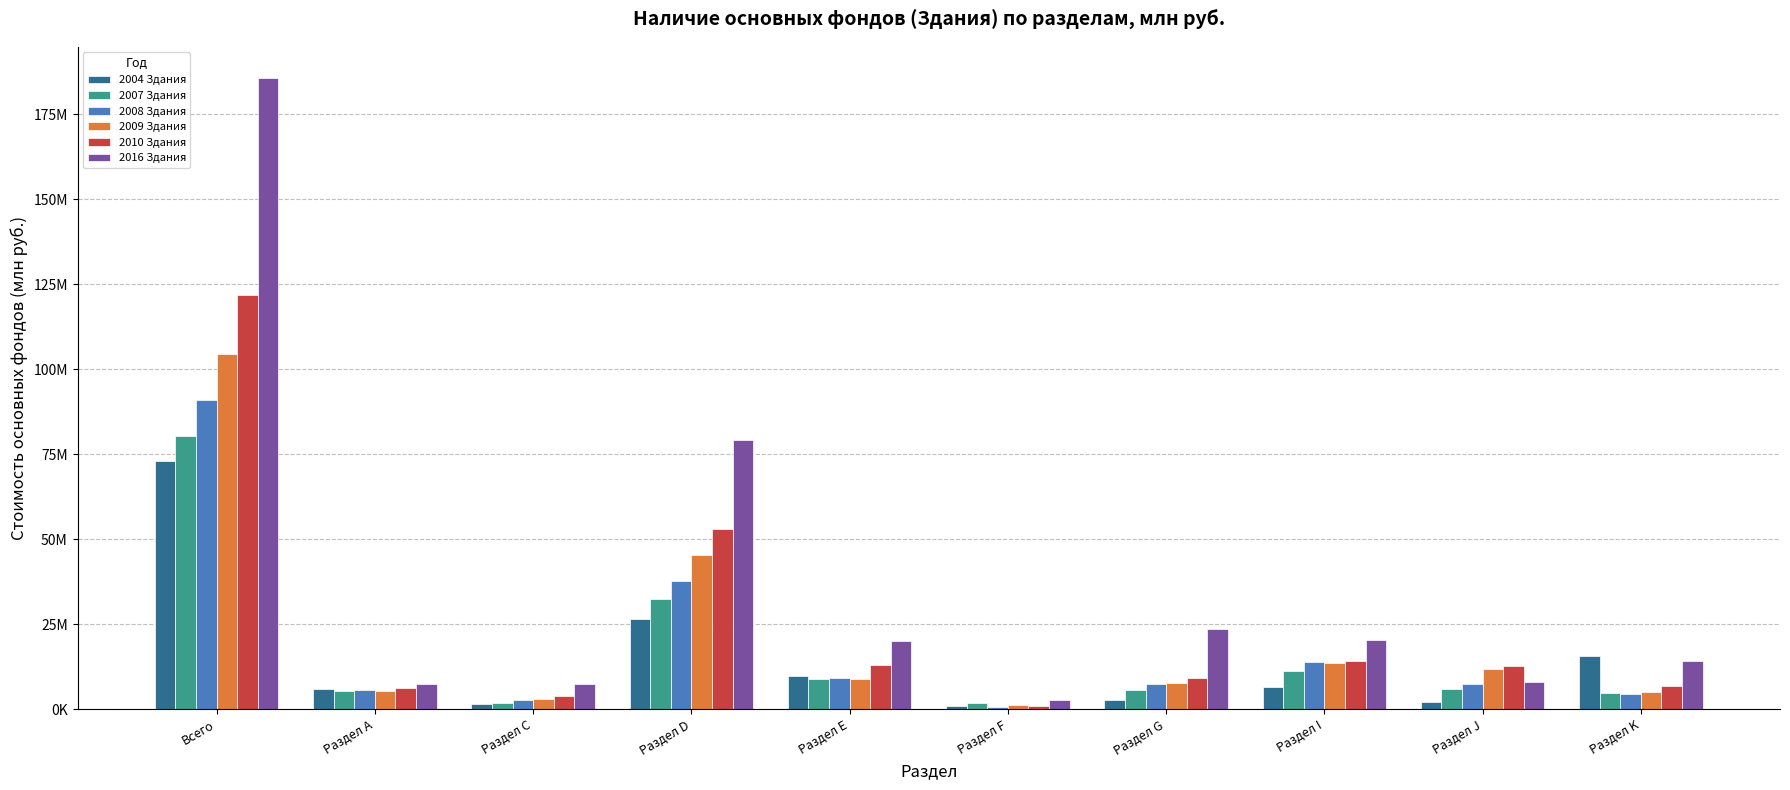

Which series has the widest spread of values?

2016 Здания